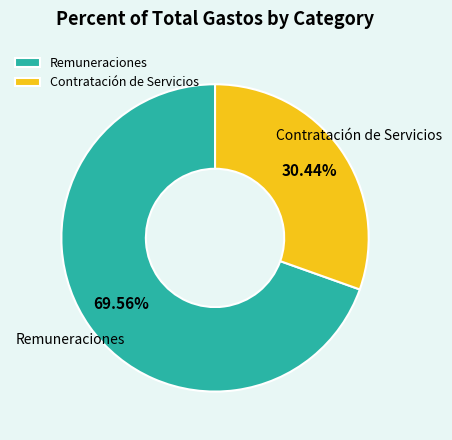

Is the sum of Remuneraciones and Contratación de Servicios greater than half?

Yes